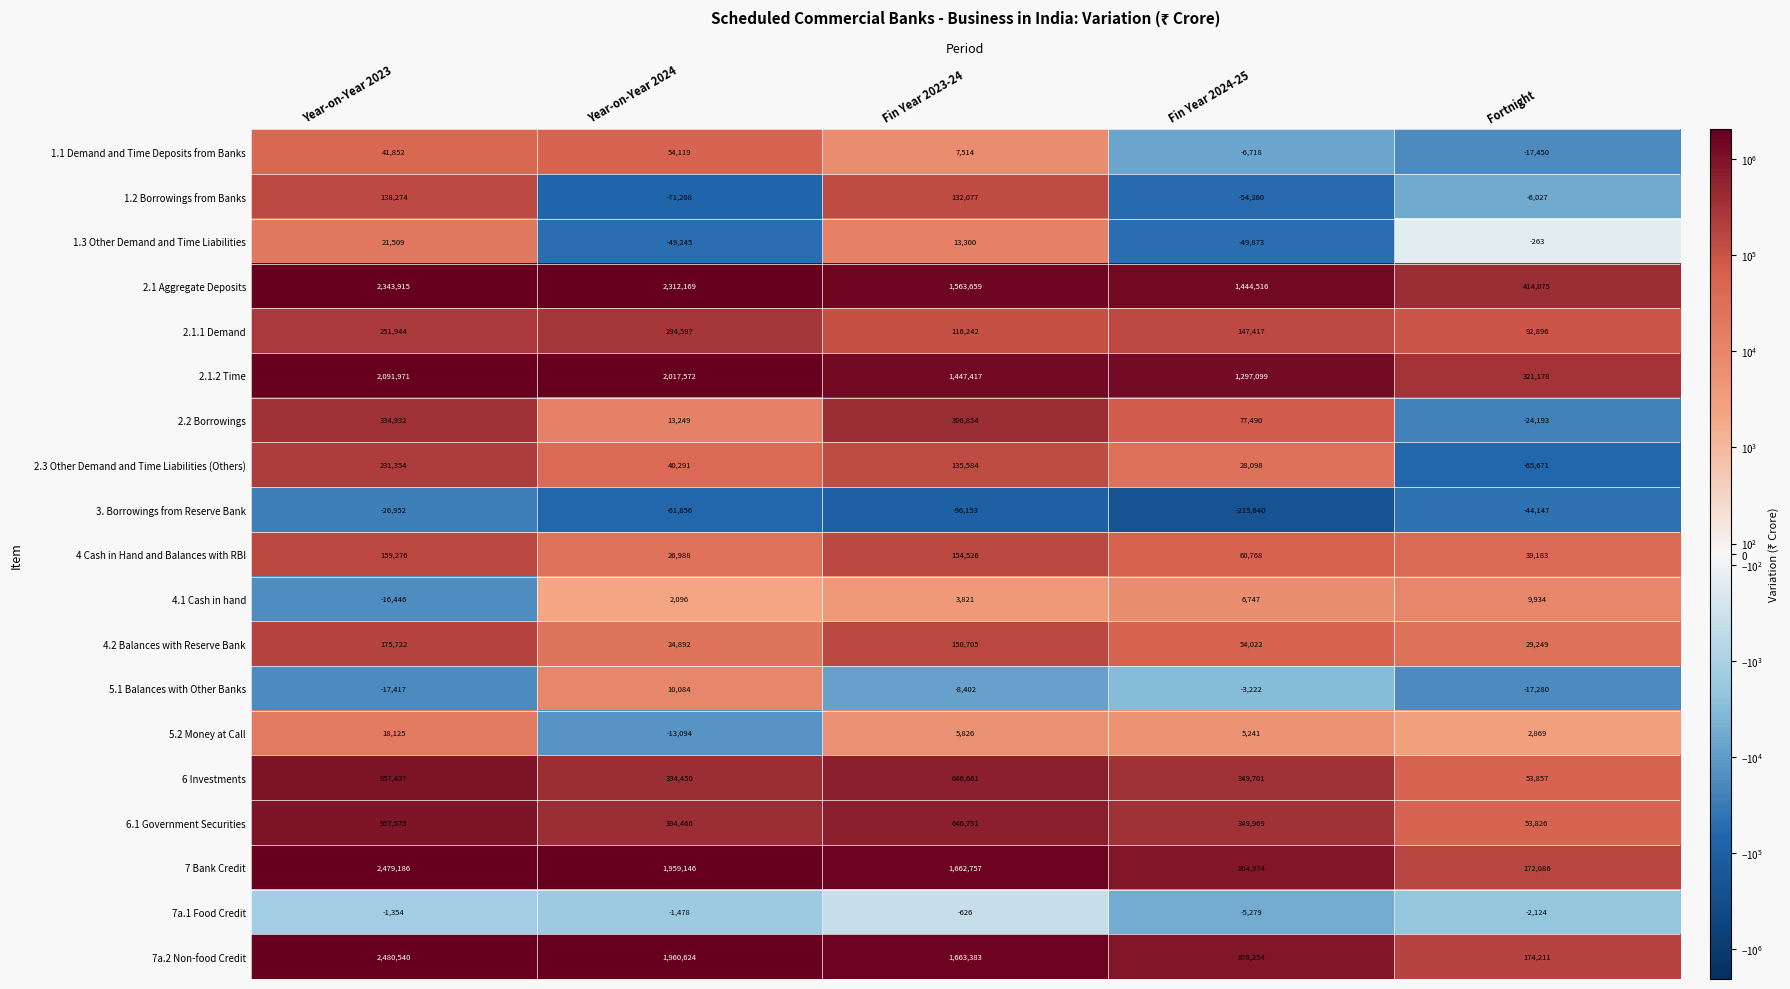

List the series in order of their peak value, lowest first.

3. Borrowings from Reserve Bank, 7a.1 Food Credit, 4.1 Cash in hand, 5.1 Balances with Other Banks, 5.2 Money at Call, 1.3 Other Demand and Time Liabilities, 1.1 Demand and Time Deposits from Banks, 1.2 Borrowings from Banks, 4 Cash in Hand and Balances with RBI, 4.2 Balances with Reserve Bank, 2.3 Other Demand and Time Liabilities (Others), 2.1.1 Demand, 2.2 Borrowings, 6 Investments, 6.1 Government Securities, 2.1.2 Time, 2.1 Aggregate Deposits, 7 Bank Credit, 7a.2 Non-food Credit